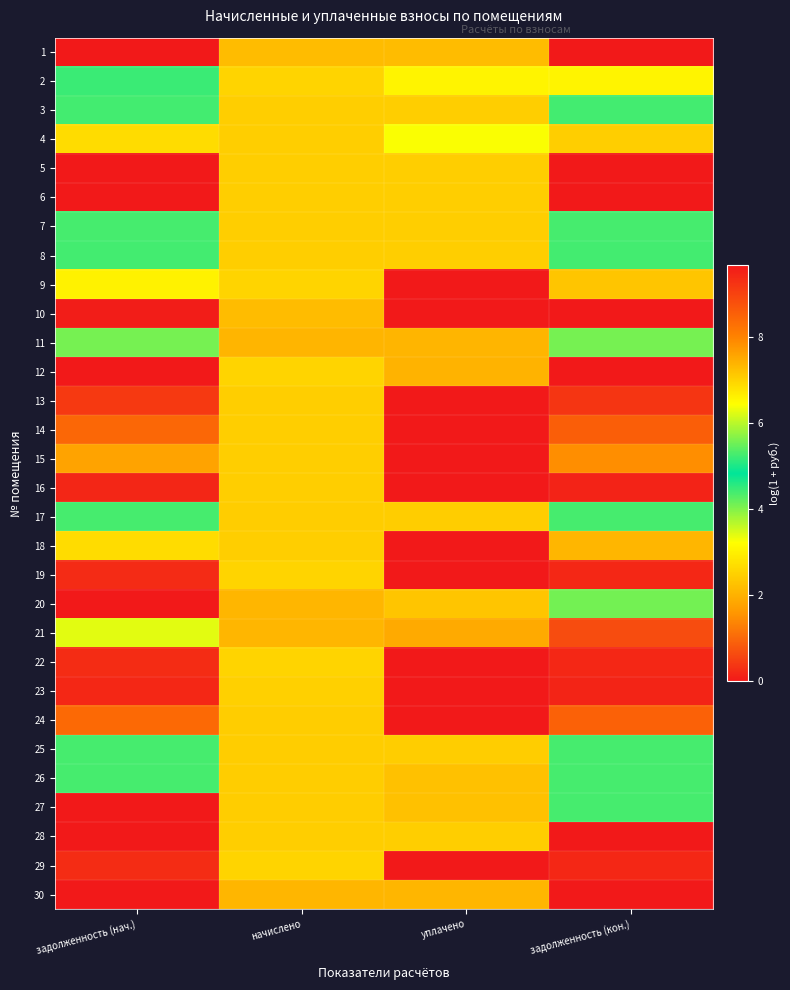

Which series changed the most between задолженность (нач.) and уплачено?

10